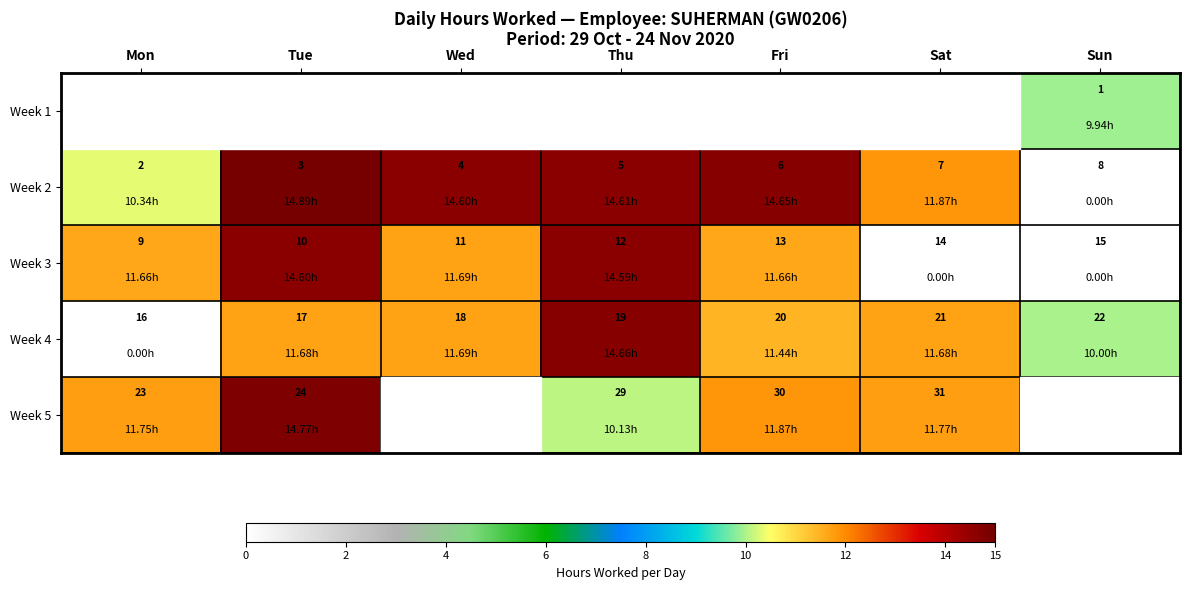

Is the value of Week 1 at Sun greater than the value of Week 3 at Sun?

No